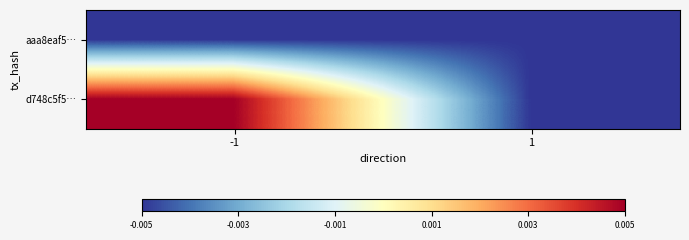

At which label does d748c5f5… first exceed 0?

-1